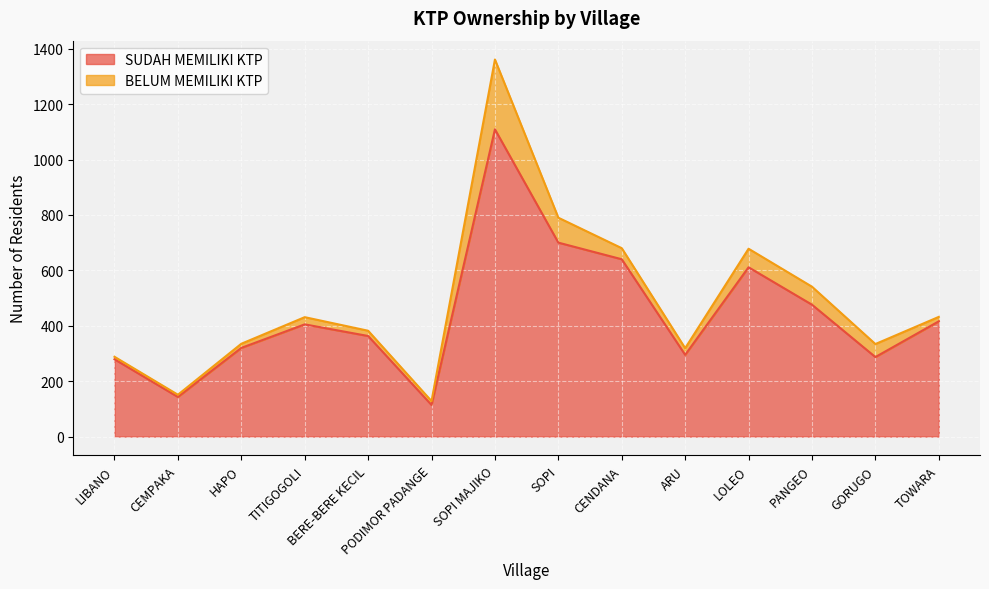

Which category has the lowest value across all series?

PODIMOR PADANGE